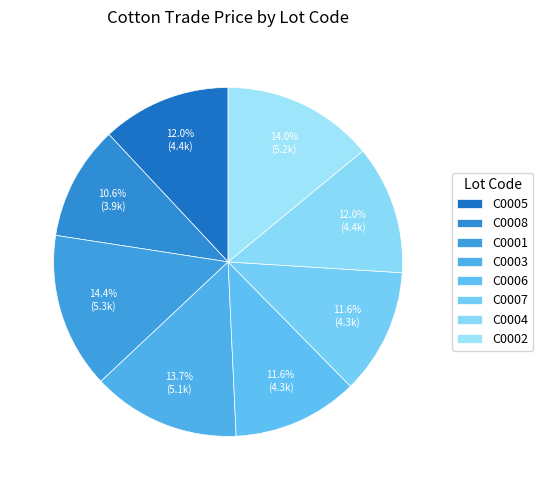

To the nearest percent, what percentage of the pie is C0005?

12%